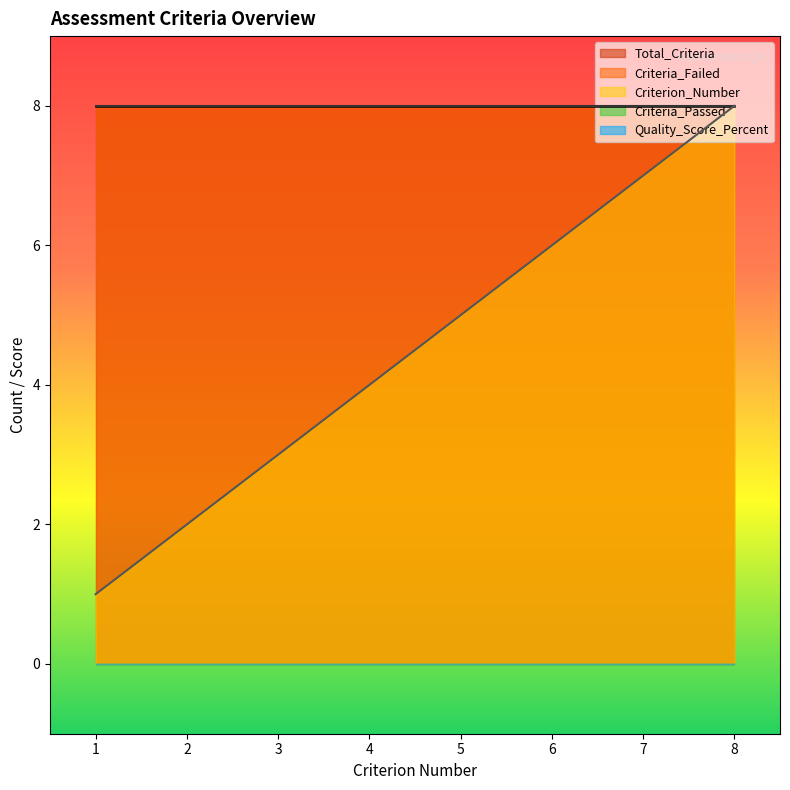

How many lines are shown in the chart?

5